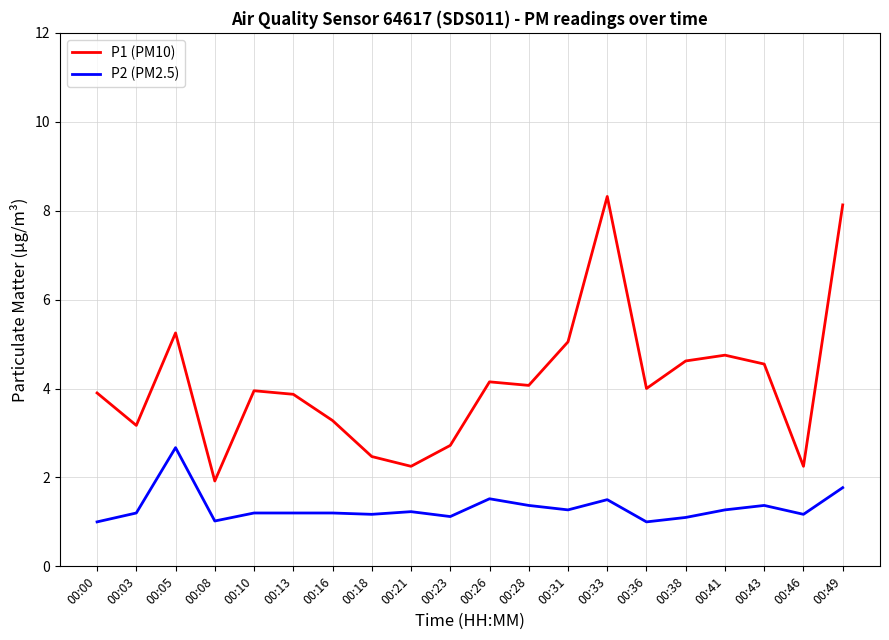

What is the difference between the maximum and minimum values in the P1 (PM10) series?

6.4